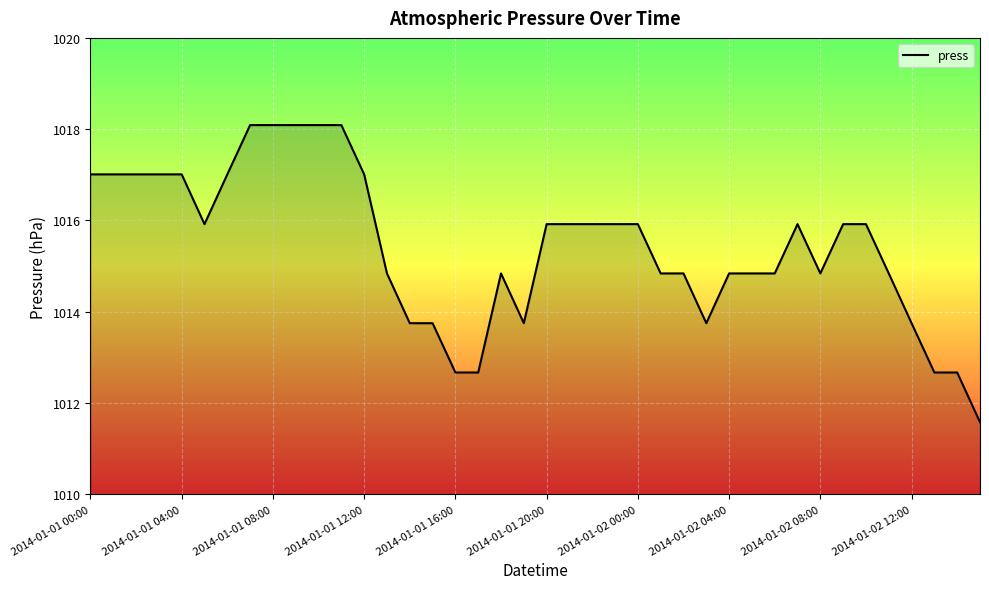

What is the maximum value shown in the chart?

1018.1